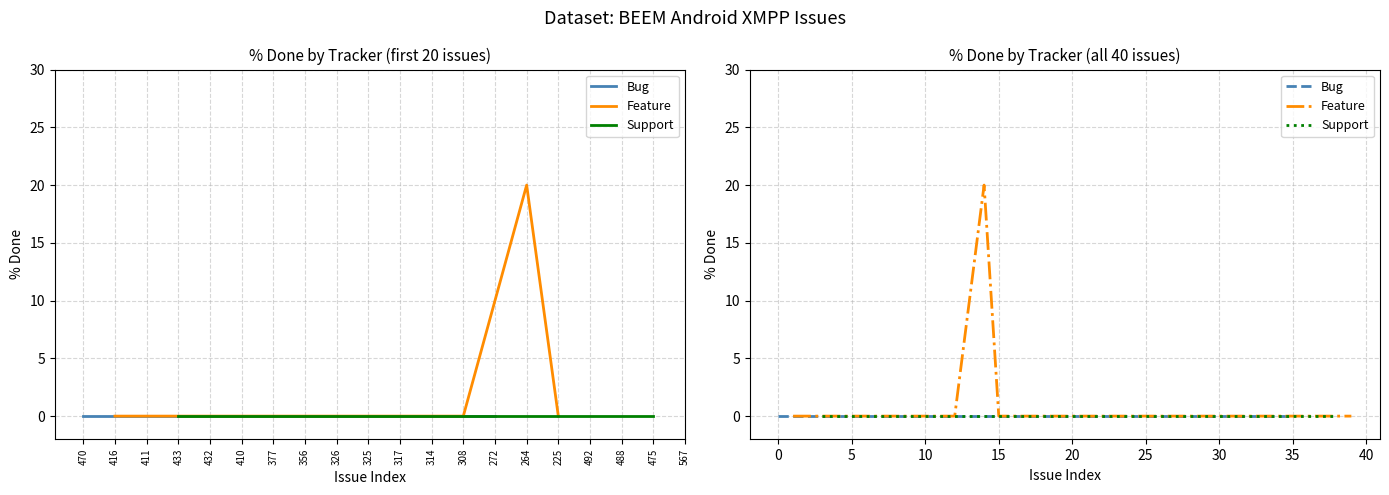

True or false: Support and Feature intersect in this chart.

False